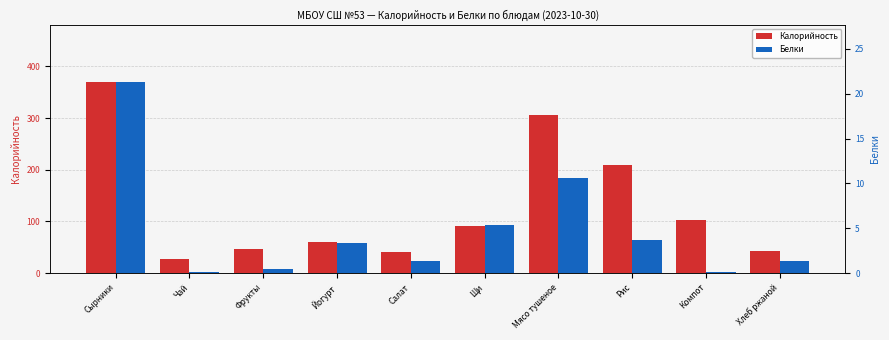

Between Салат and Чай, which is larger?

Салат